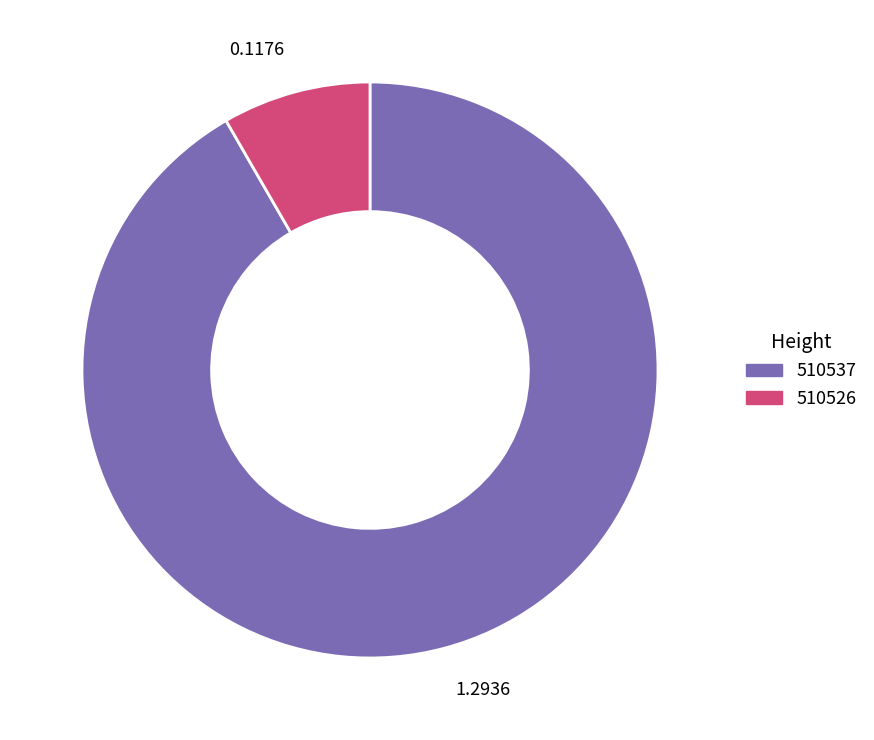

How many segments does this pie chart have?

2